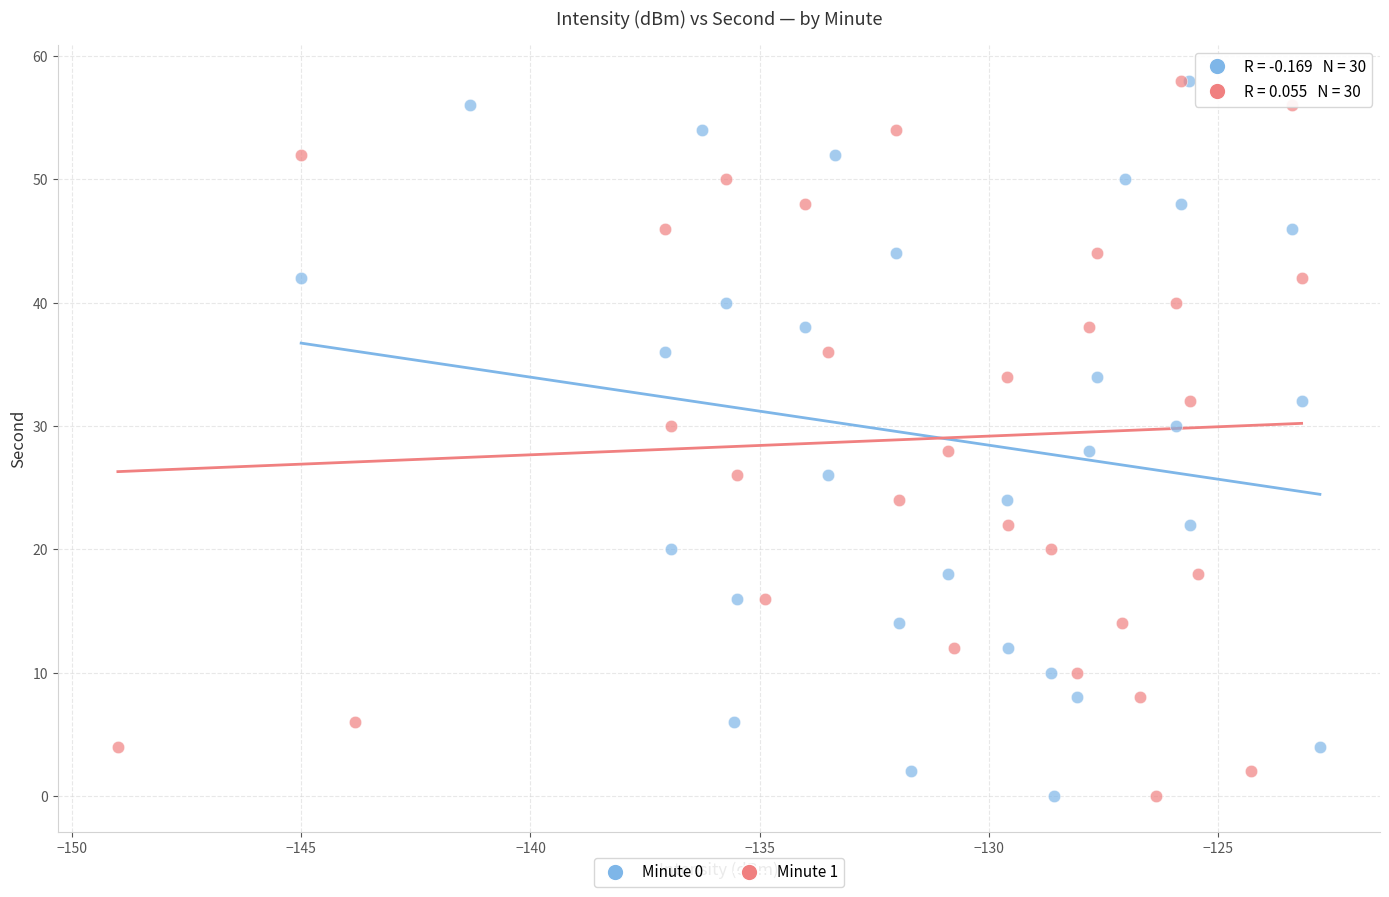

What are all the series names shown in the legend?

Minute 0, Minute 1